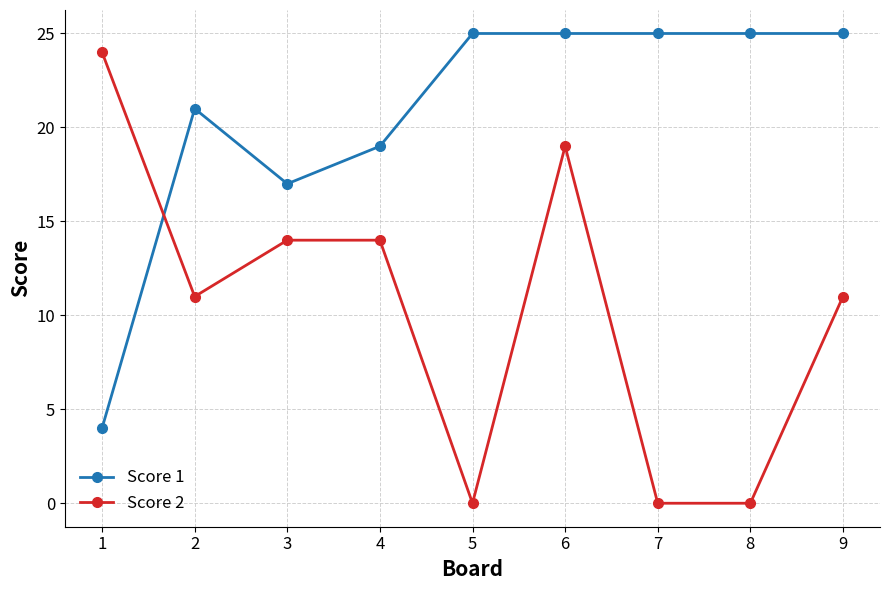

How many distinct data groups are displayed?

2